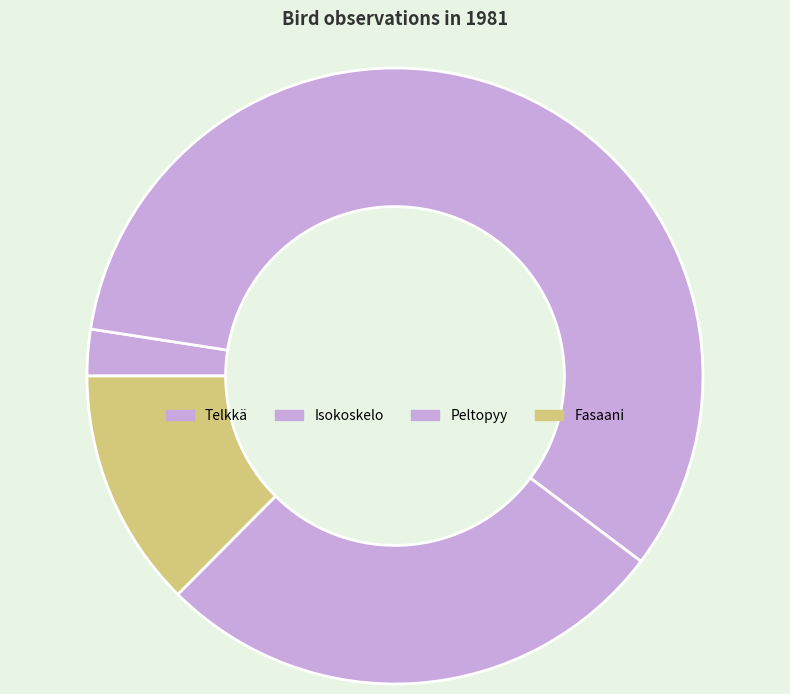

Combined, do Fasaani and Isokoskelo account for over 50%?

Yes